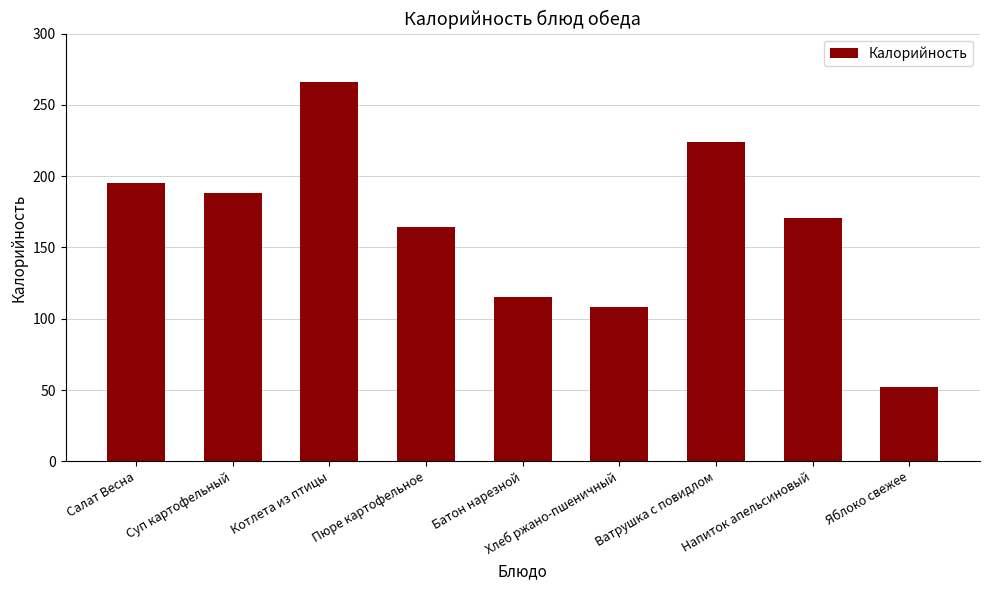

What is the value of the 4th bar from the left?

164